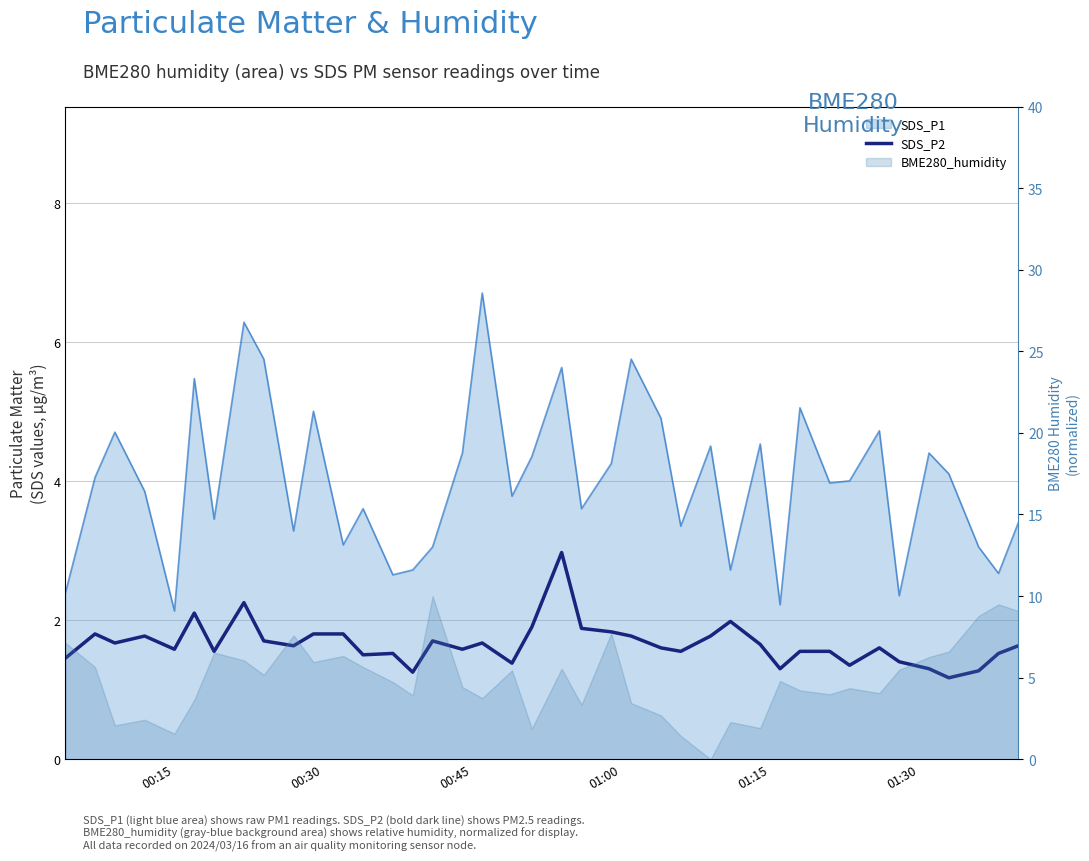

What is the difference between the second highest and minimum values?

1.1